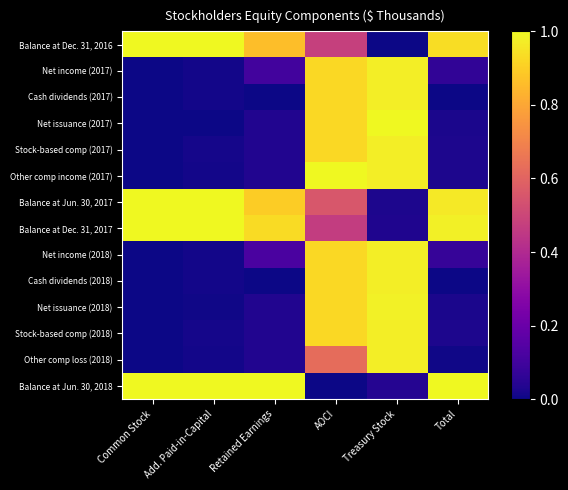

At which category is the sum across all series the highest?

AOCI